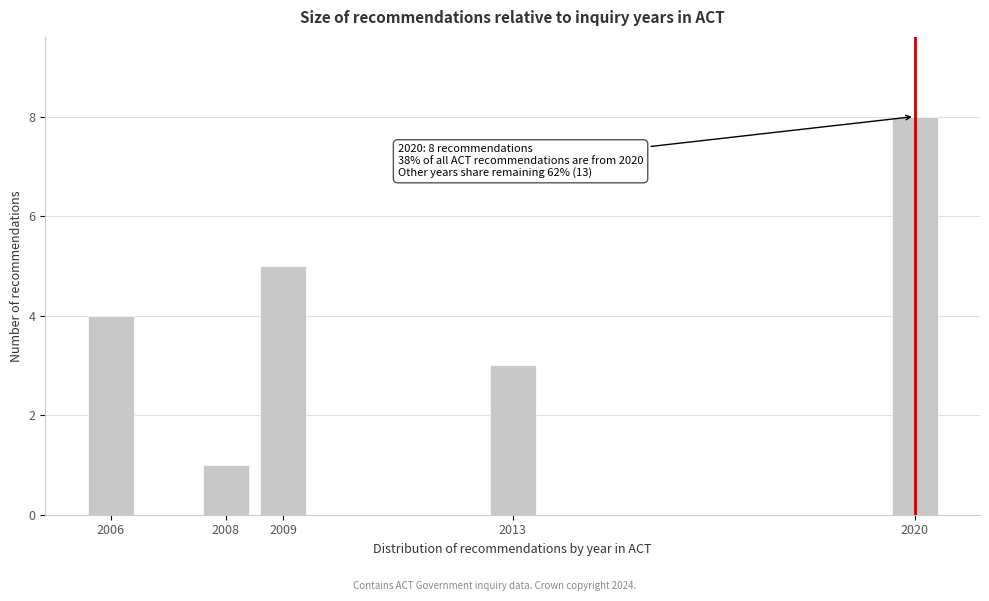

Reading left to right, list all the values displayed in this chart.

2006=4	2008=1	2009=5	2013=3	2020=8